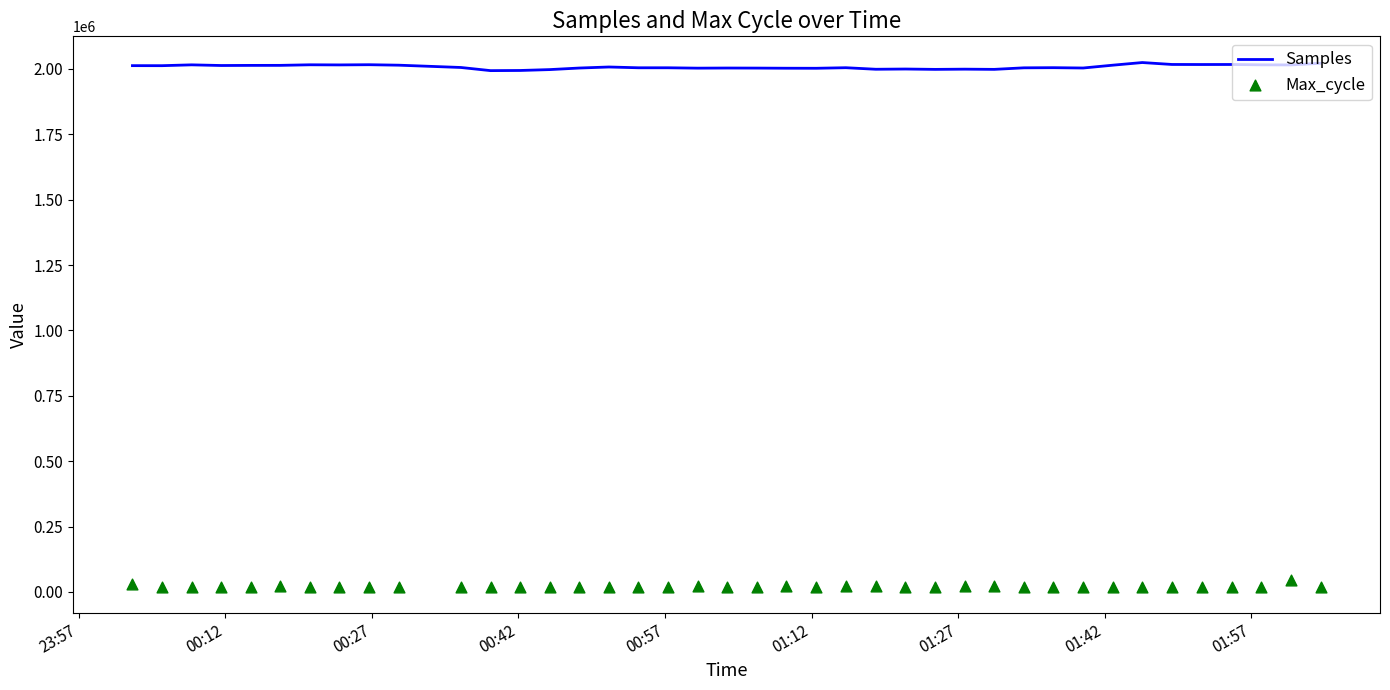

Which series contains the lowest Y value?

Max_cycle